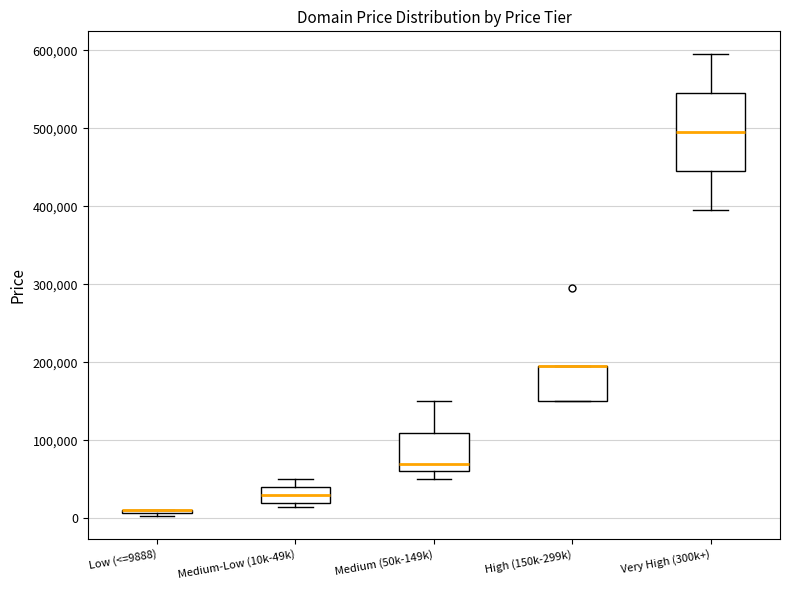

Reading left to right, read every box against the y-axis: the position of its median line, the range the box covers, and the ends of its whiskers. The values are not printed on the chart, so give them approximately, as read against the axis.

Low (<=9888): box collapsed to a line at 10000, whiskers 0 to 10000
Medium-Low (10k-49k): median 30000, box 20000 to 40000, whiskers 10000 to 50000
Medium (50k-149k): median 70000, box 60000 to 110000, whiskers 50000 to 150000
High (150k-299k): median 190000 (drawn on the box's upper edge), box 150000 to 190000, whiskers 150000 to 190000
Very High (300k+): median 490000, box 440000 to 540000, whiskers 390000 to 590000